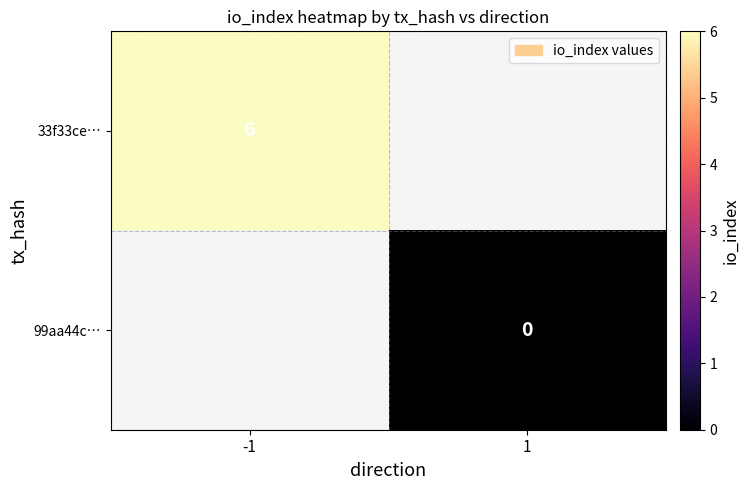

Is it true that 33f33ce… equals 6 at -1?

True